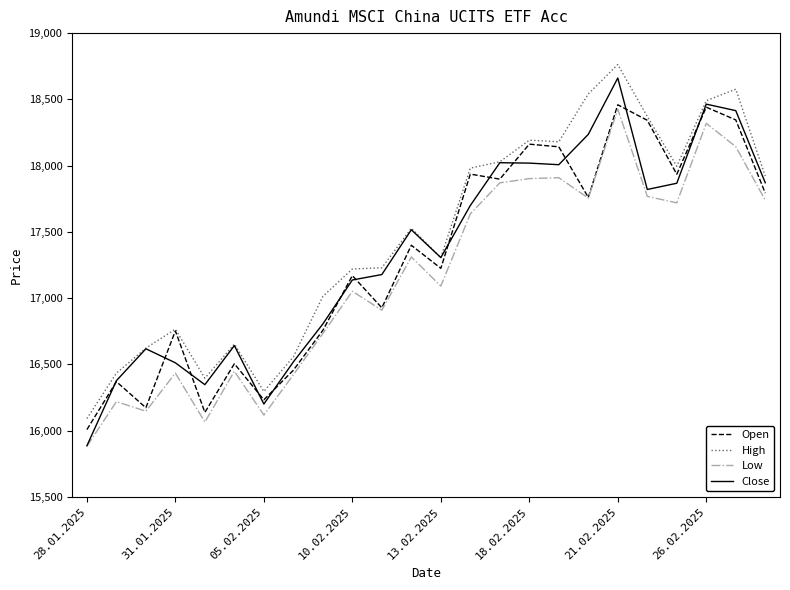

True or false: Low and High cross at least once.

False